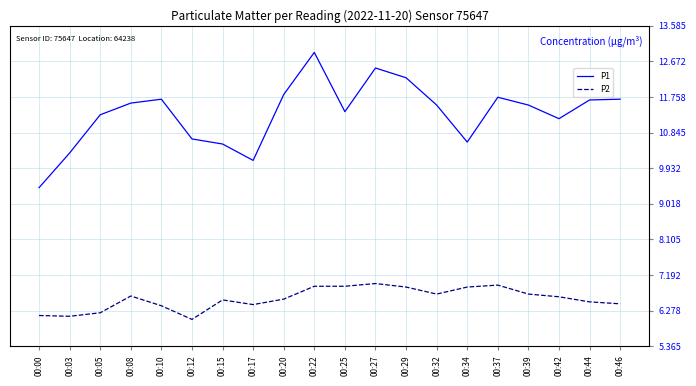

What is the sum of all P2 values?

131.6